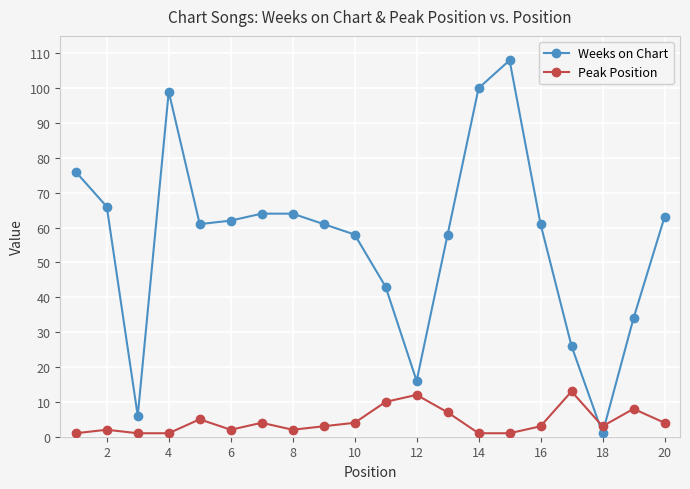

After their last crossing, which series has the higher values: Peak Position or Weeks on Chart?

Weeks on Chart